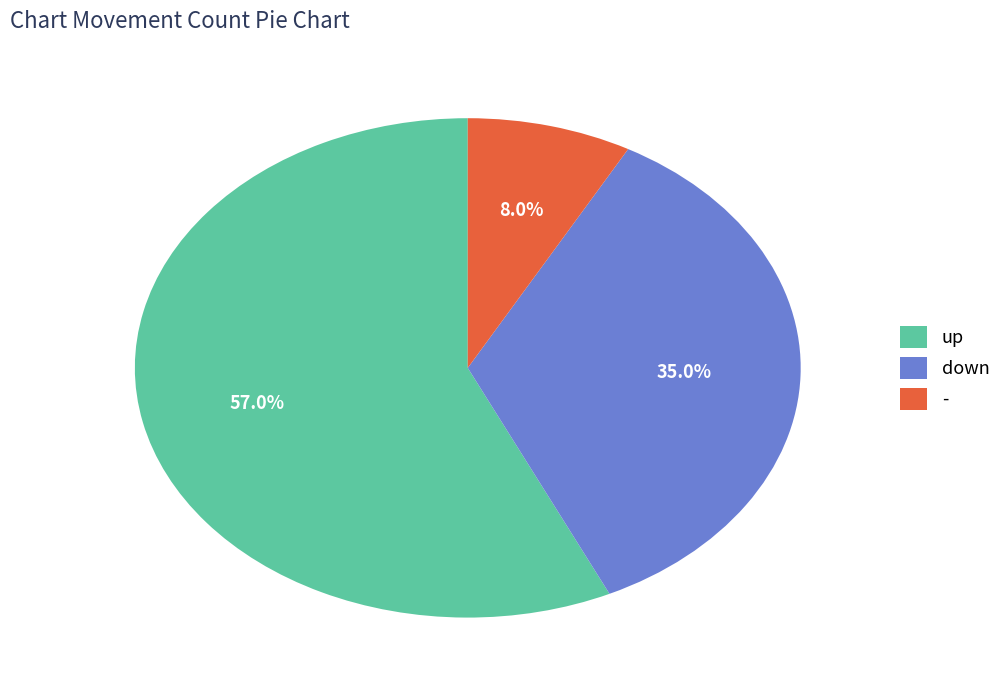

What portion of the pie excludes -?

92.0%